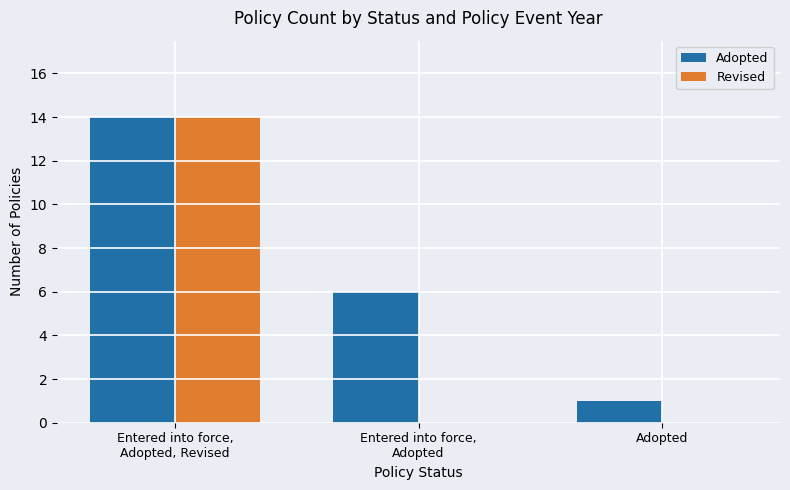

Which series has the largest total across all categories?

Adopted